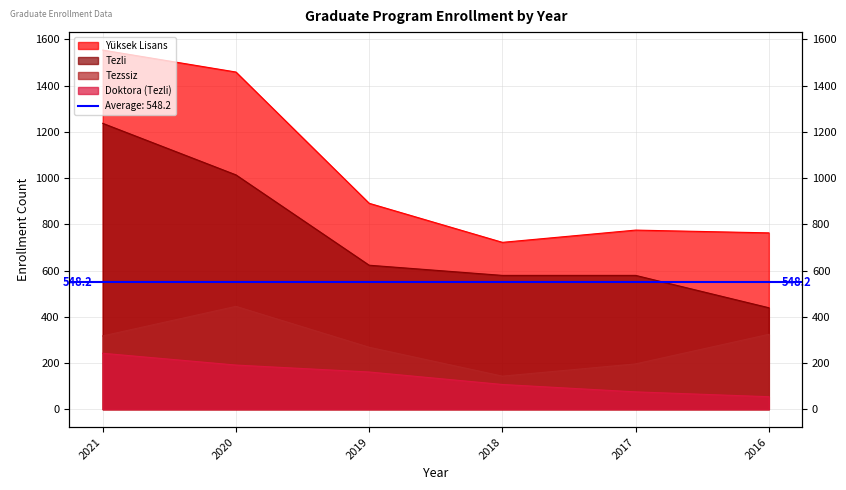

Reading left to right, what are all the values shown in this chart?

Yüksek Lisans: 2021=1554	2020=1459	2019=891	2018=722	2017=775	2016=763
Tezli: 2021=1237	2020=1014	2019=623	2018=579	2017=579	2016=439
Tezssiz: 2021=317	2020=445	2019=268	2018=143	2017=196	2016=324
Doktora (Tezli): 2021=242	2020=191	2019=161	2018=107	2017=75	2016=54